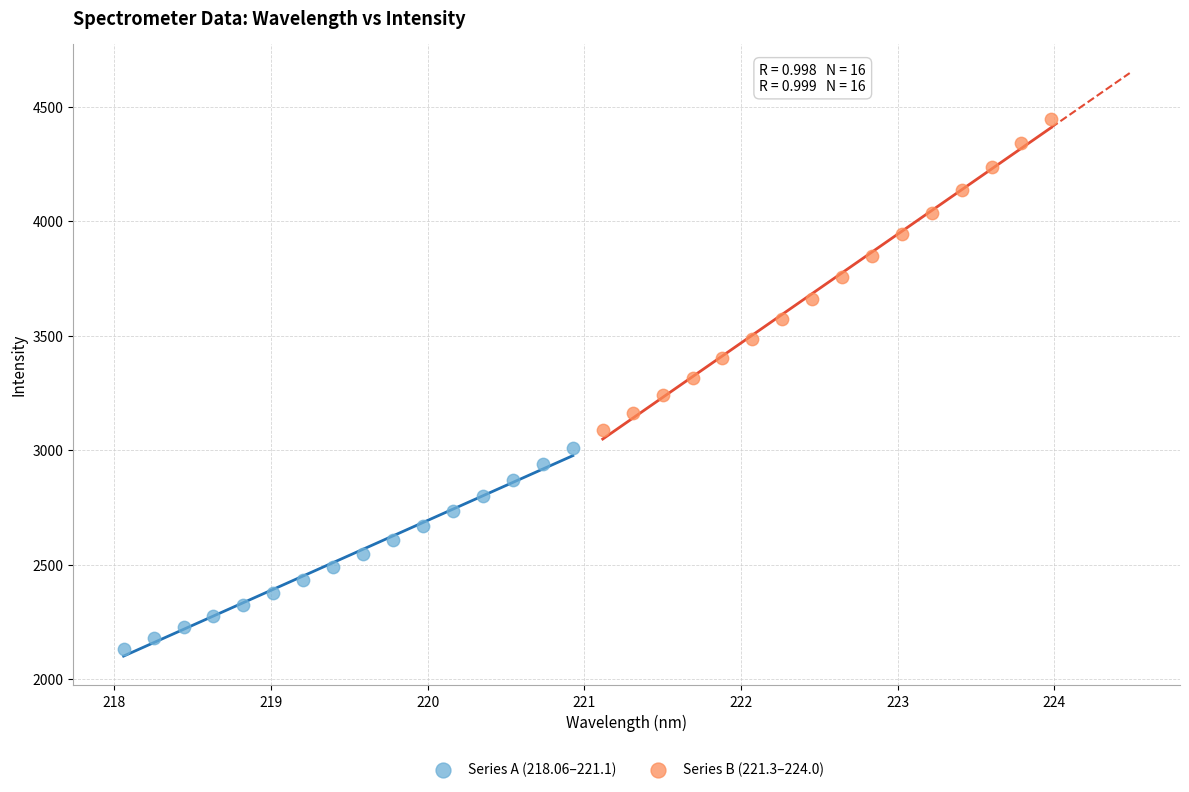

Which series has the largest Y range (max minus min)?

Series B (221.3–224.0)